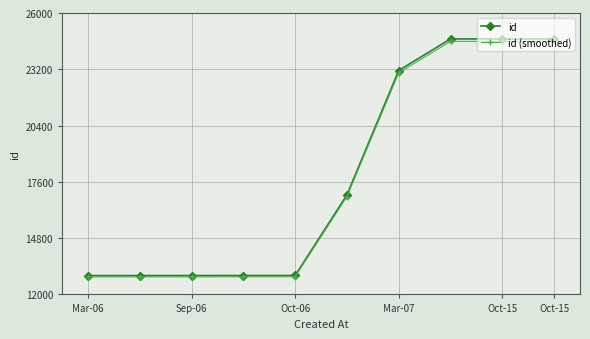

Which series has the widest spread of values?

id